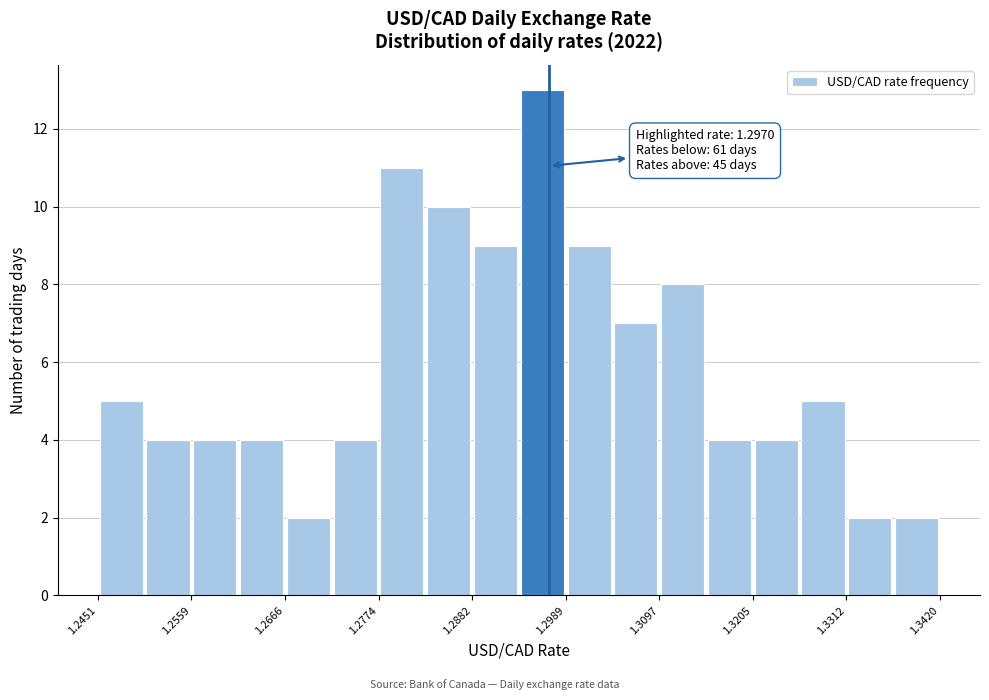

Read against the x-axis, roughly where is the centre of the tallest bar?

1.296